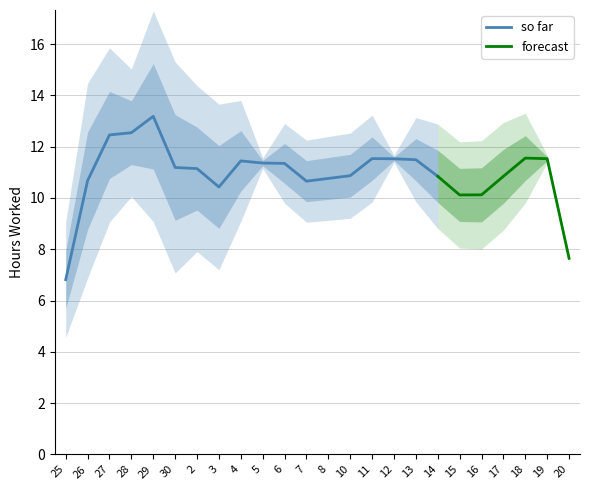

The so far series shows 15.2 at 5. True or false?

False